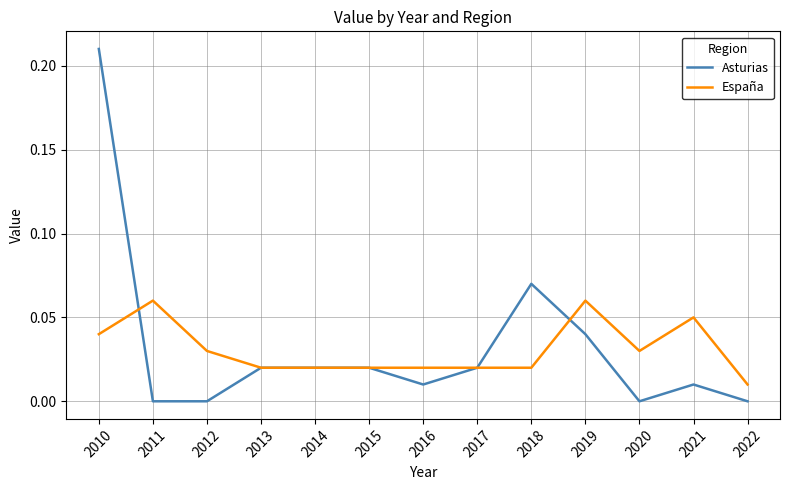

List the series in order of their peak value, lowest first.

España, Asturias